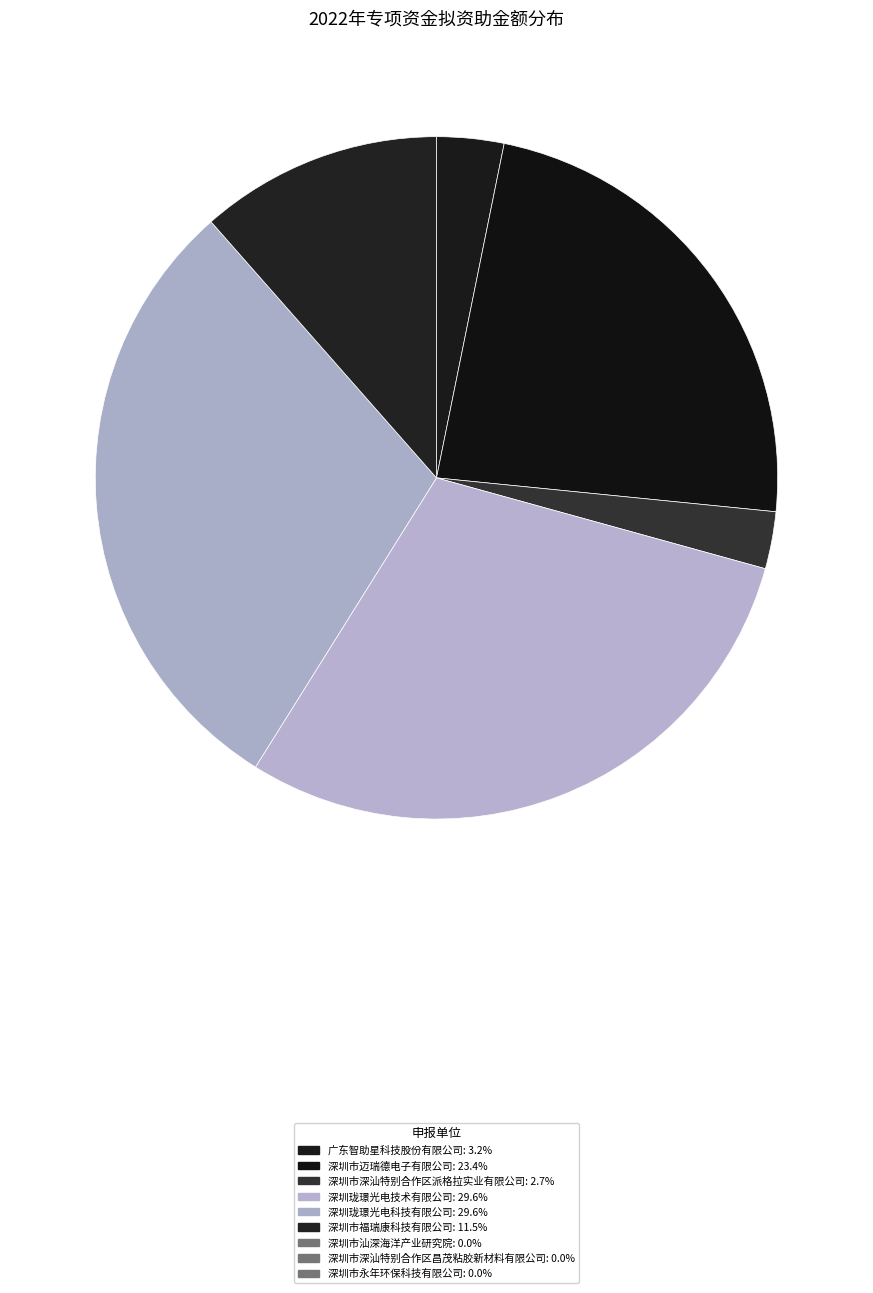

Which slice is the largest?

深圳珑璟光电技术有限公司